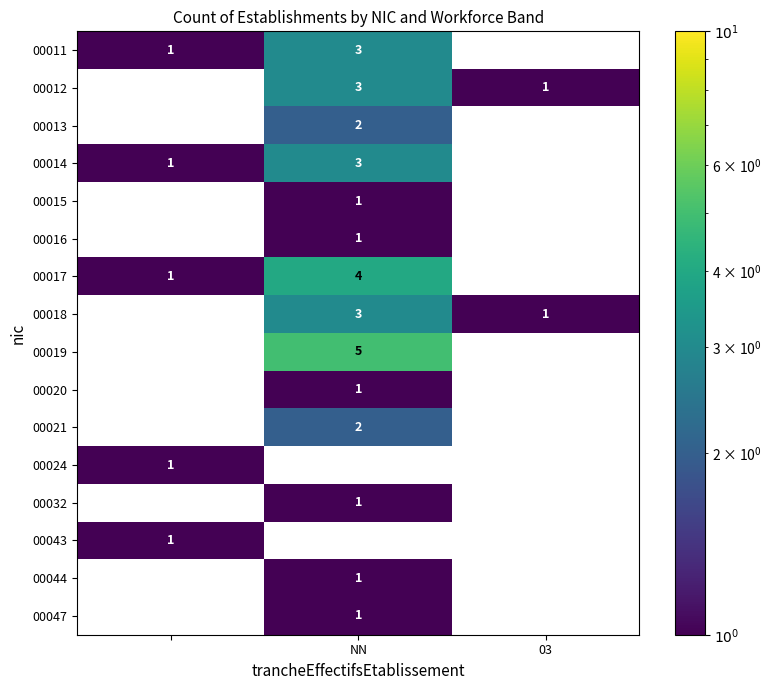

How many distinct data groups are displayed?

16